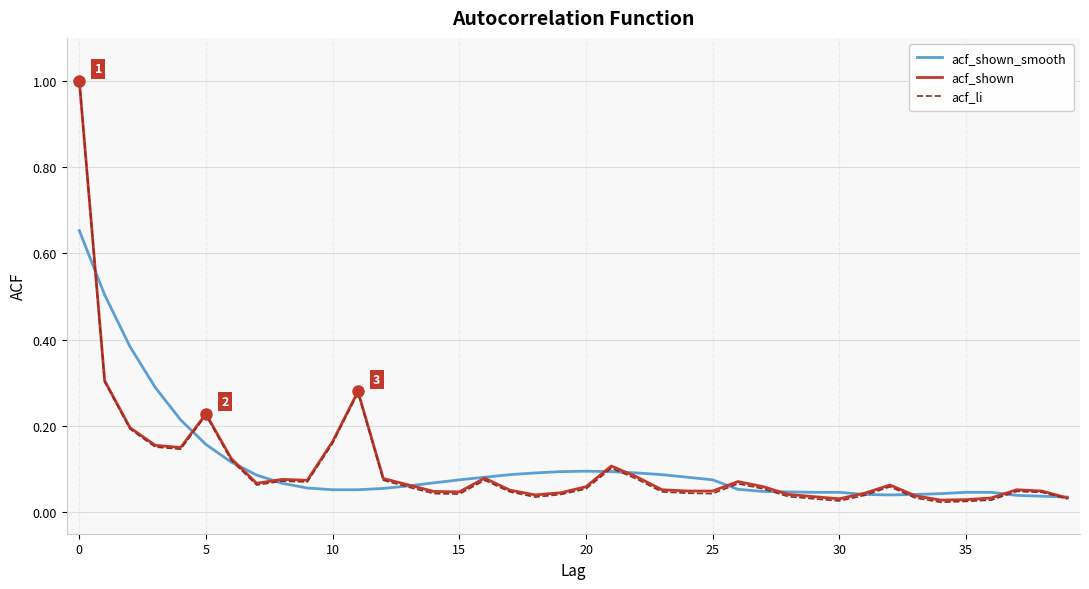

Which series has the widest spread of values?

acf_li